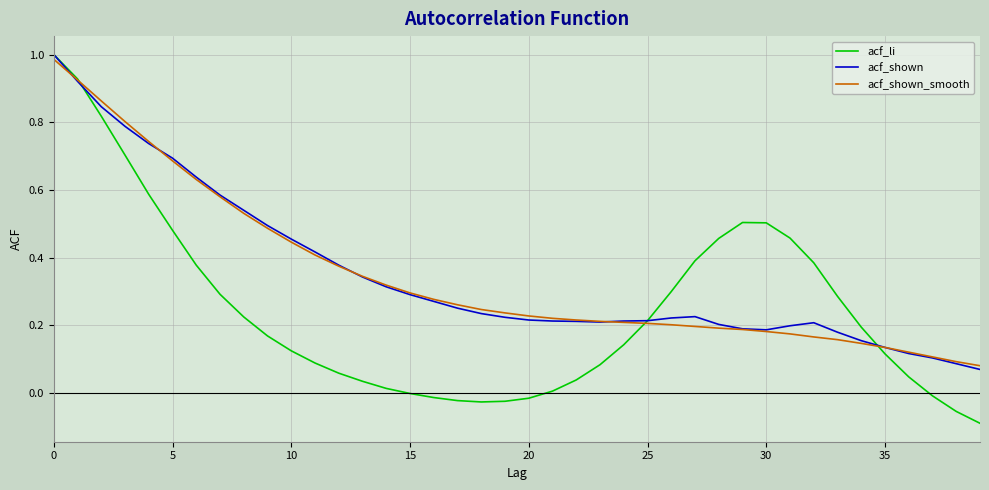

Which series has the widest spread of values?

acf_li